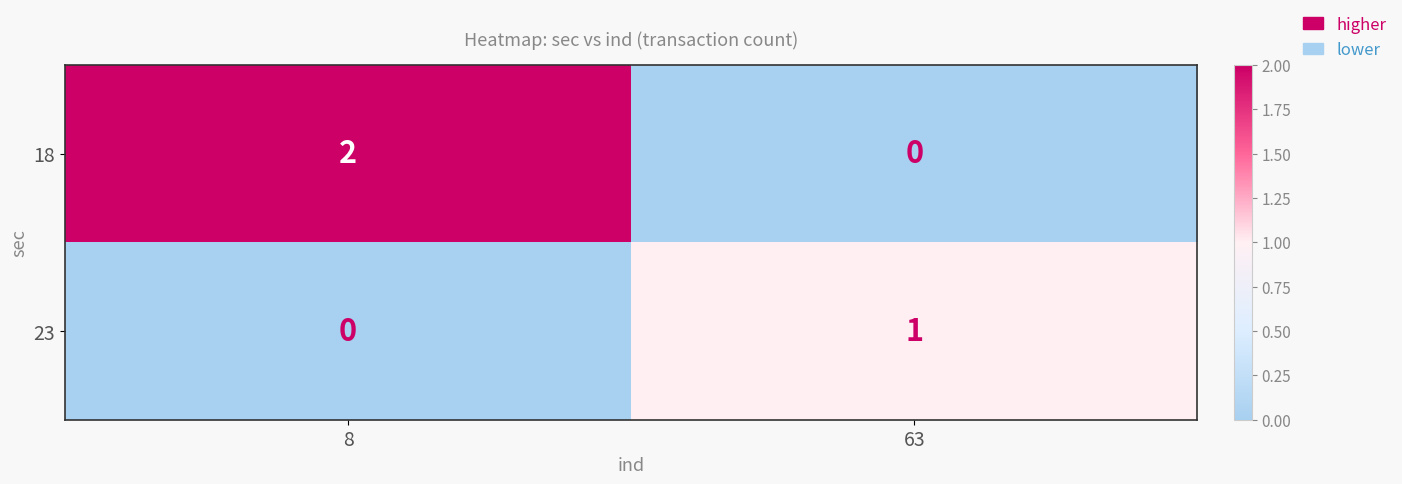

At which label is 23 closest to 0?

8